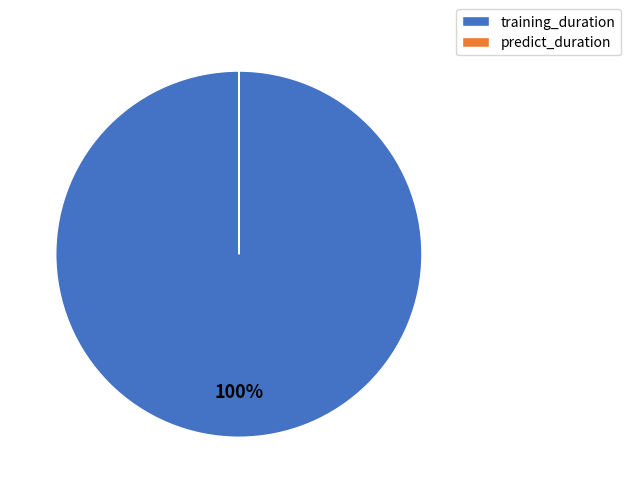

To the nearest percent, what is the difference between the largest and smallest slice percentages?

100%